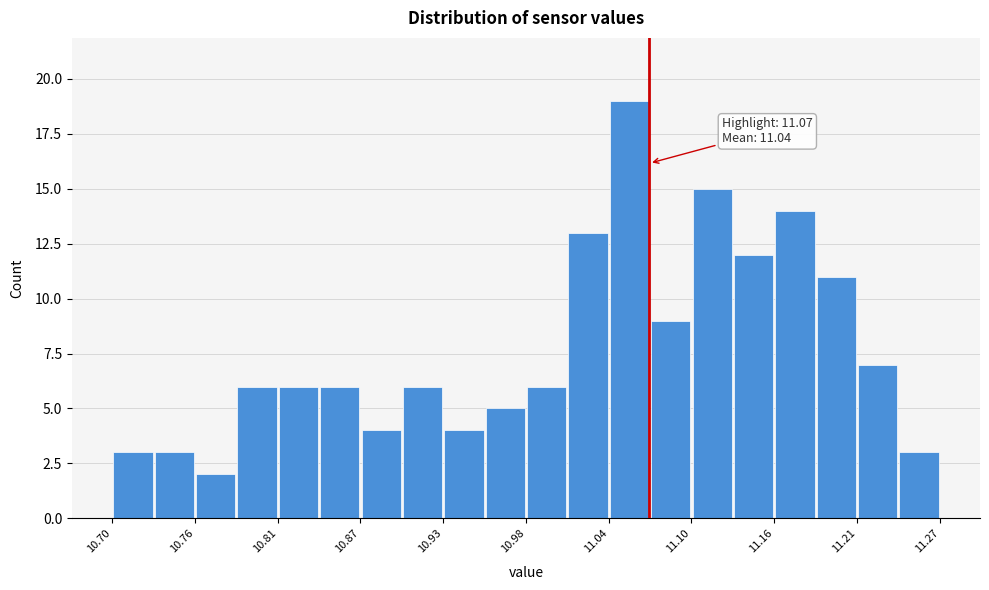

Around what value on the x-axis is the tallest bar? Give the approximate position of its centre, as read against the axis.

11.06